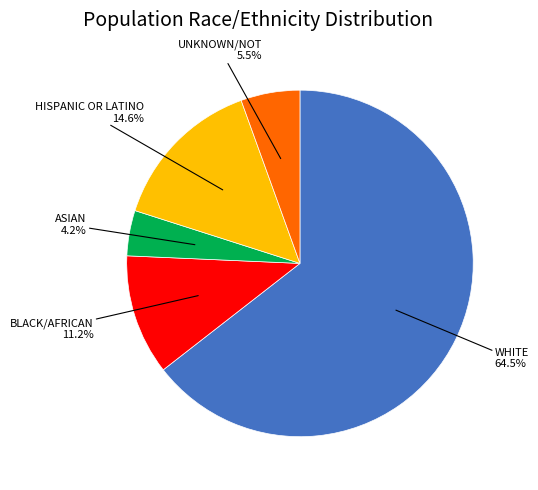

What is the largest slice in the pie chart?

WHITE